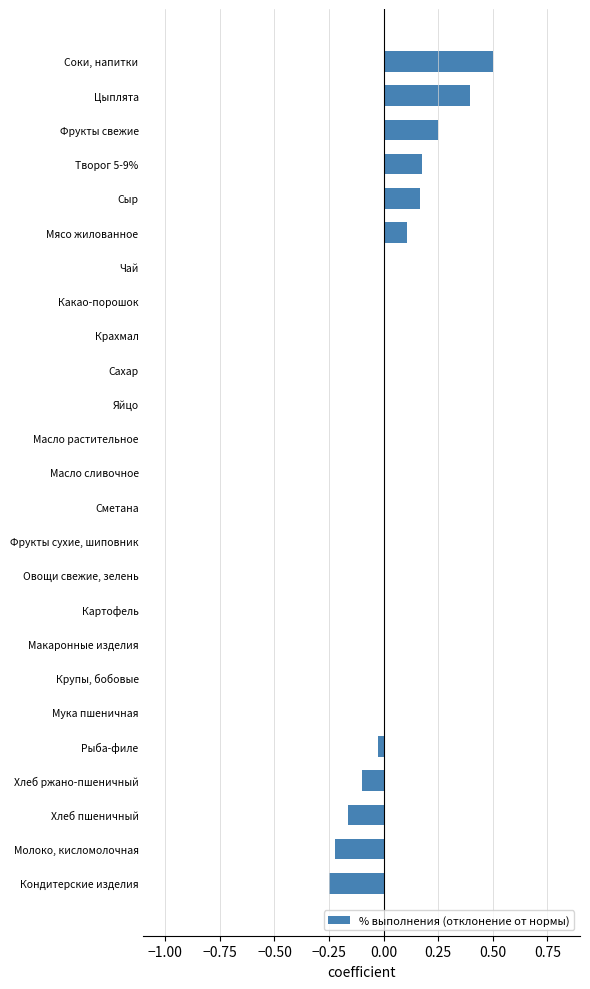

Which label corresponds to the largest value in the chart?

Соки, напитки